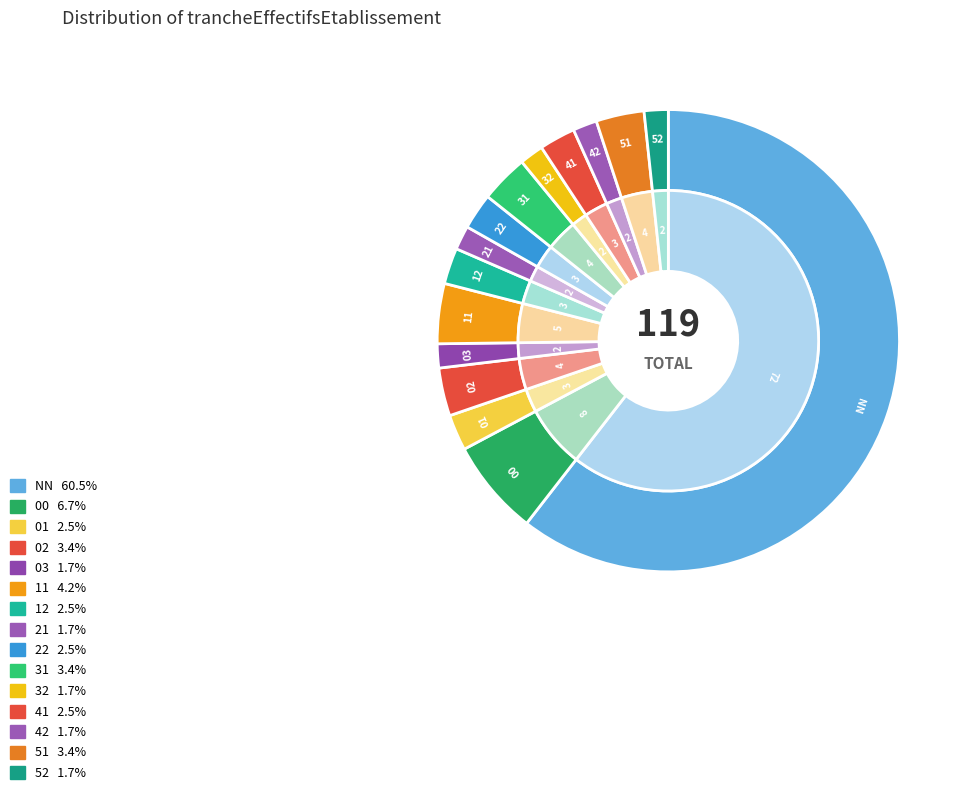

Which category accounts for the majority?

NN